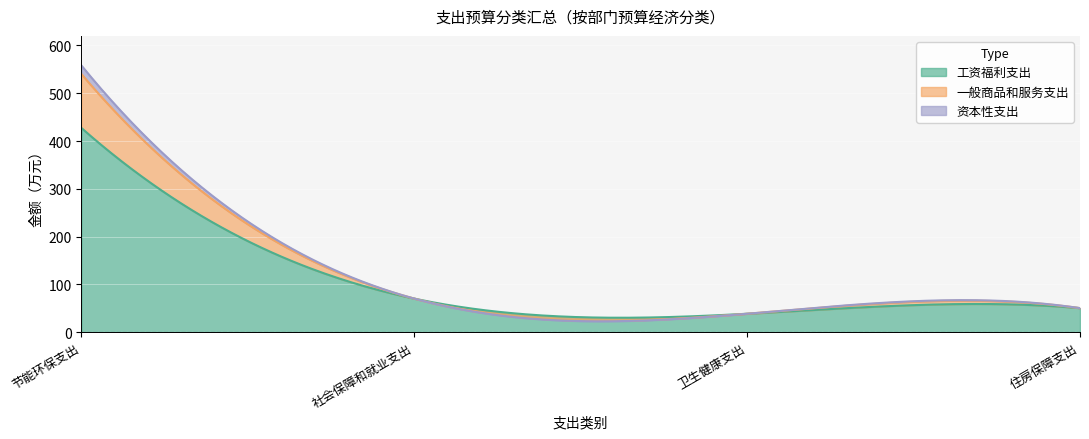

What is the maximum value for 工资福利支出?

427.3